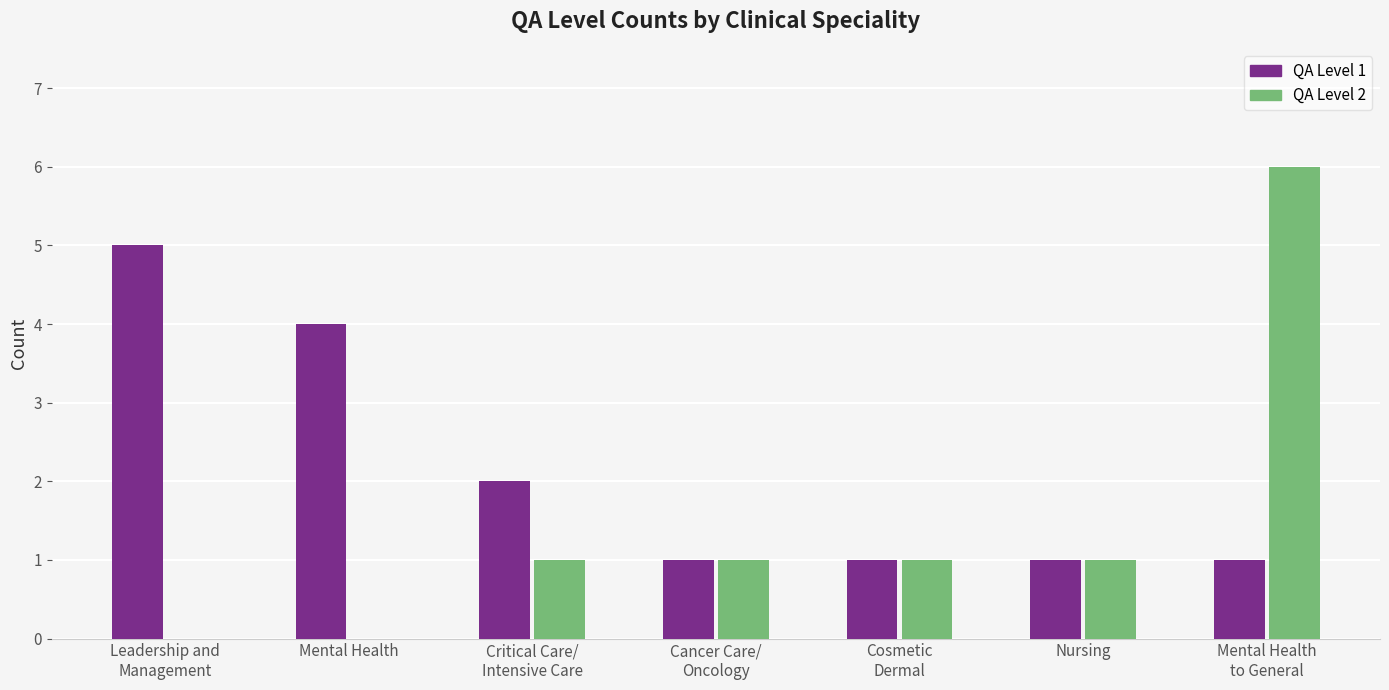

What is the maximum value shown in the chart?

6